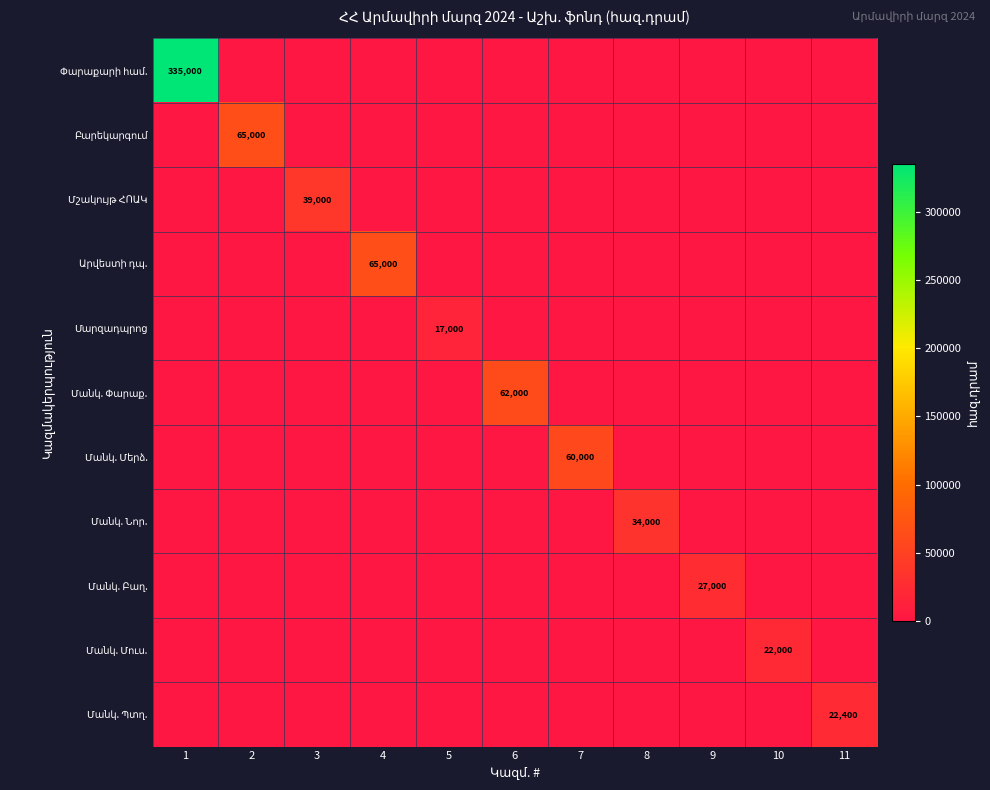

Between 1 and 6, which series saw the biggest shift?

Փարաքարի համ.